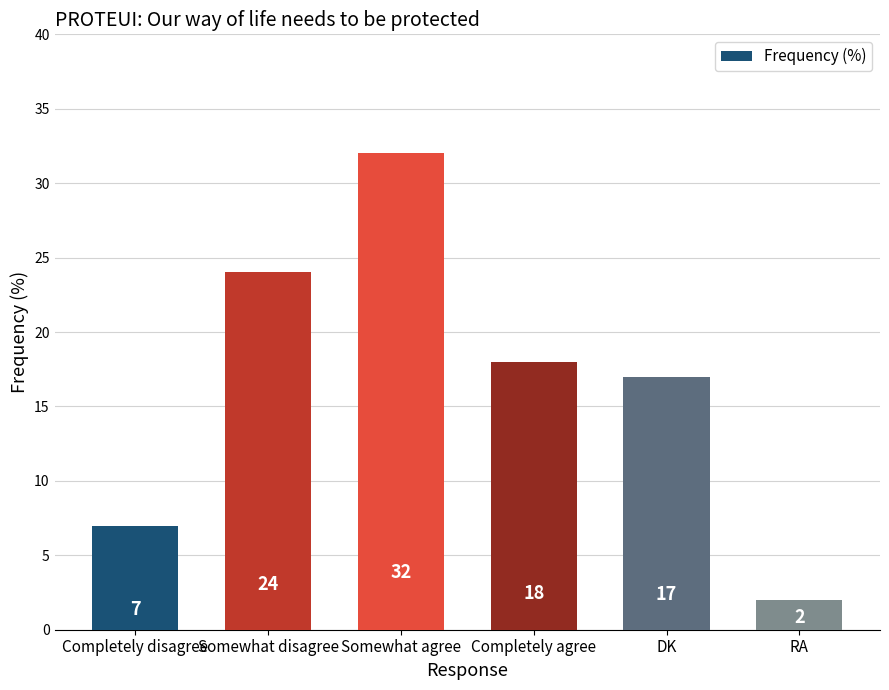

Reading right to left, list all the values displayed in this chart.

RA=2	DK=17	Completely agree=18	Somewhat agree=32	Somewhat disagree=24	Completely disagree=7